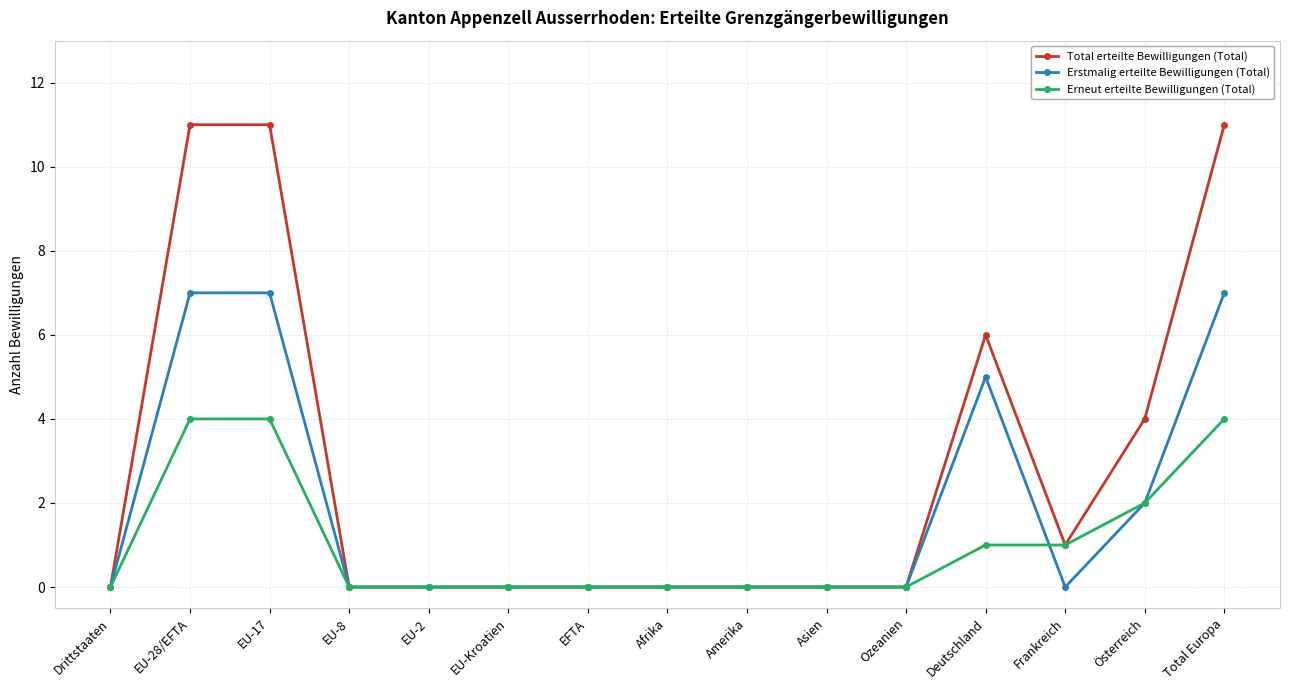

How many Erstmalig erteilte Bewilligungen (Total) values are between 0 and 5?

12